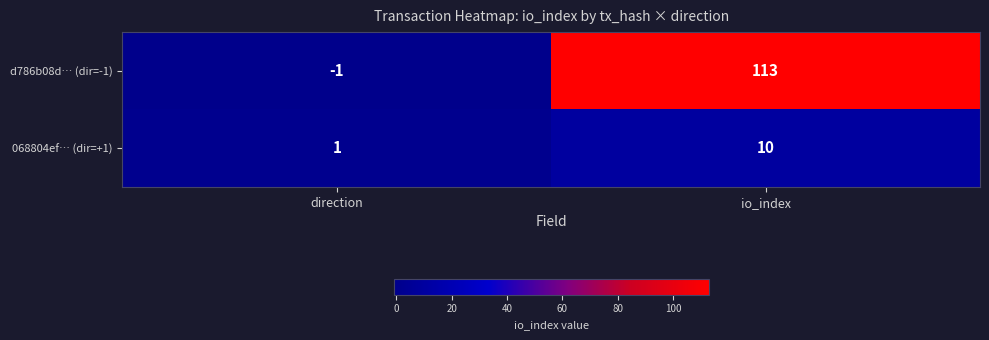

List the series in order of their overall mean, highest first.

d786b08d… (dir=-1), 068804ef… (dir=+1)